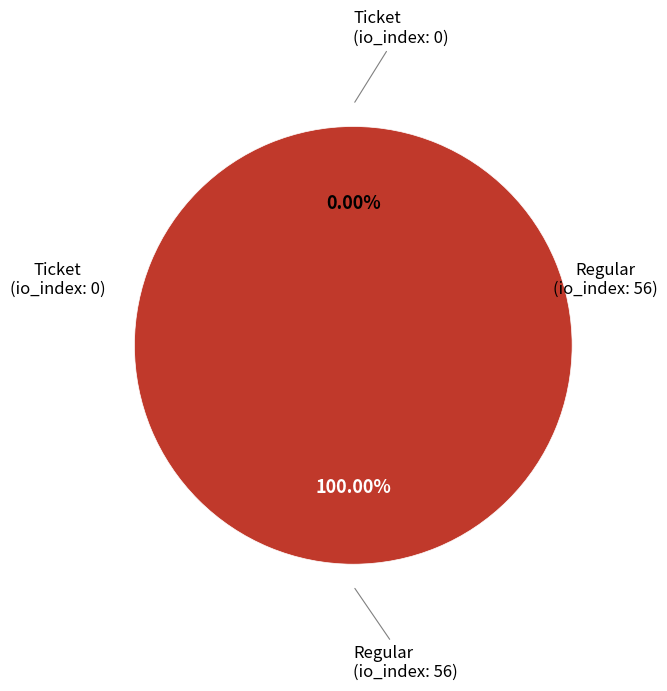

Count the number of slices in the pie.

2